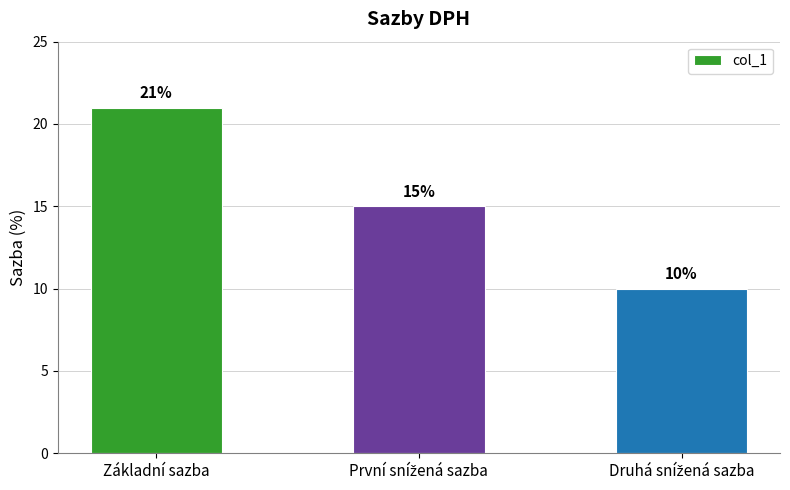

What is the label of the 3rd bar from the right?

Základní sazba